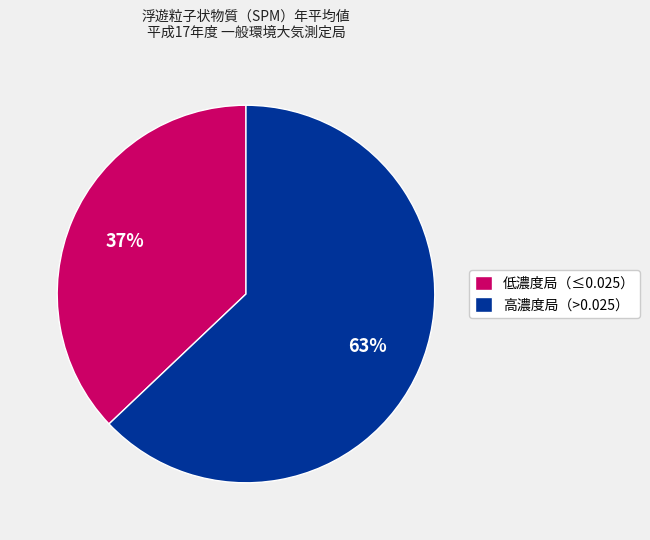

Which slice is the largest?

高濃度局（>0.025）